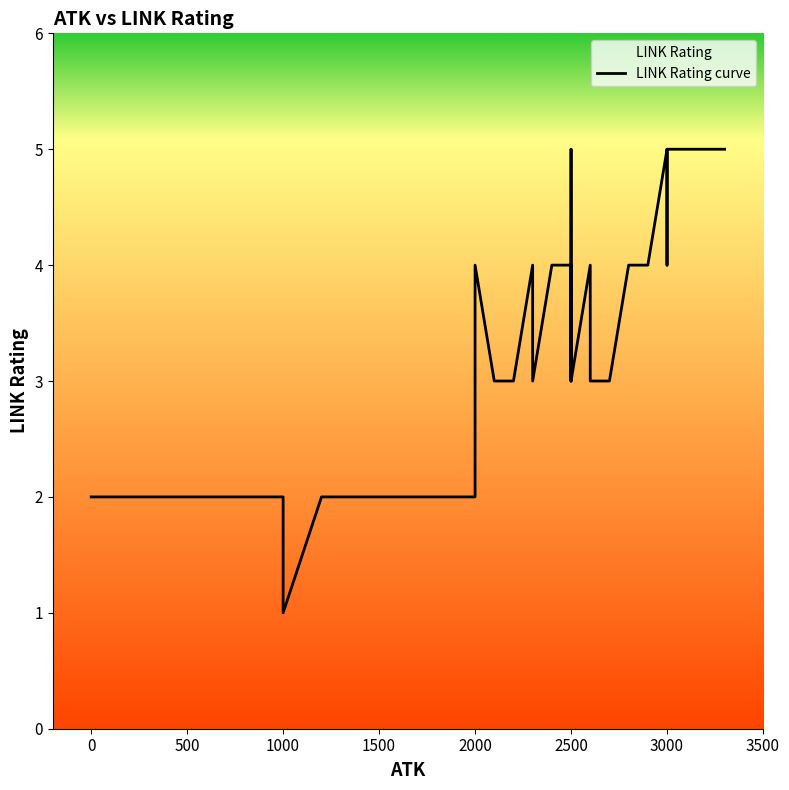

What is the label of the 10th point from the left?

1500